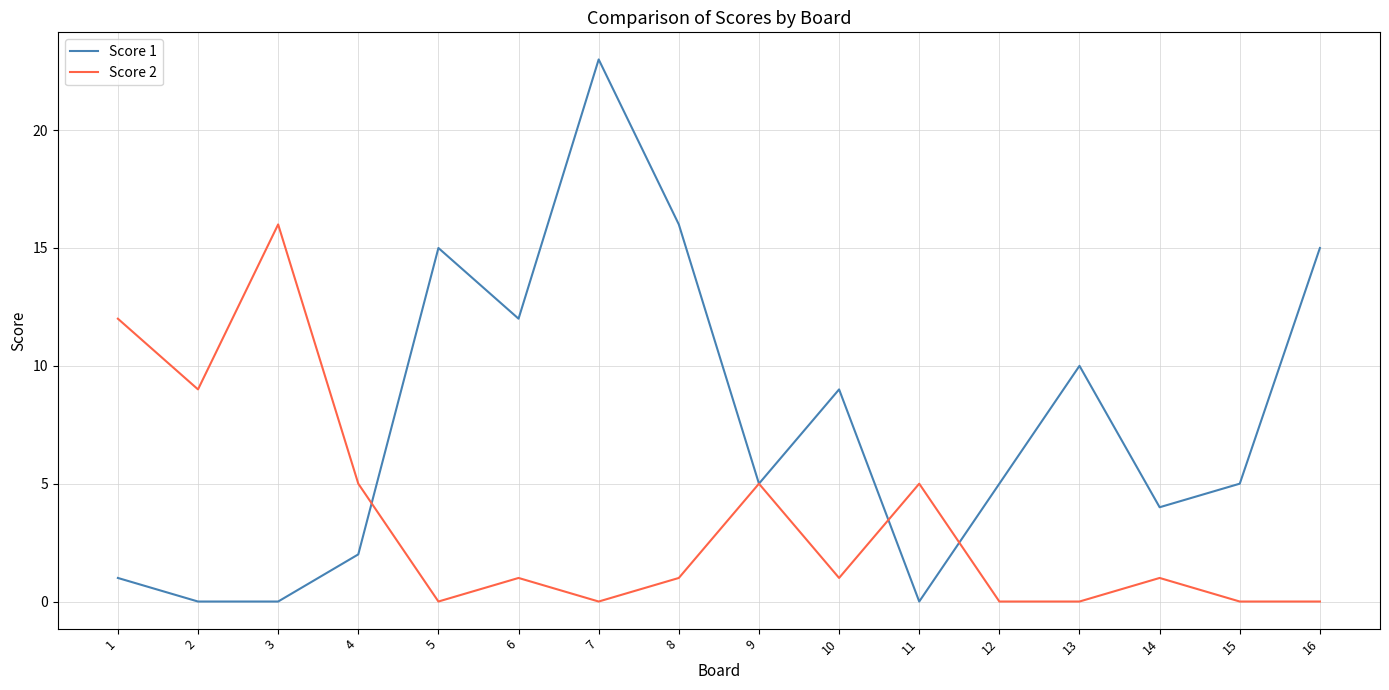

At how many categories does at least one series exceed 18?

1